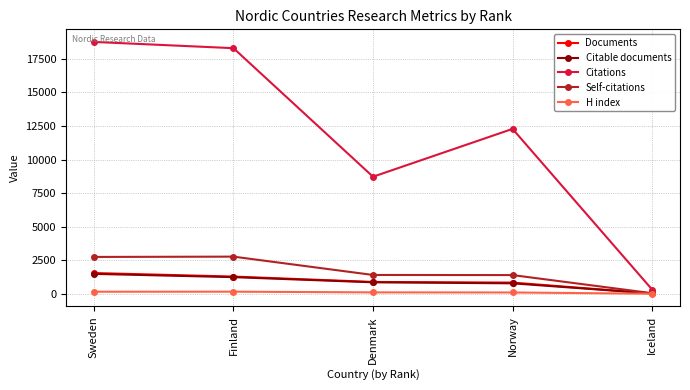

At which category is the sum across all series the highest?

Sweden